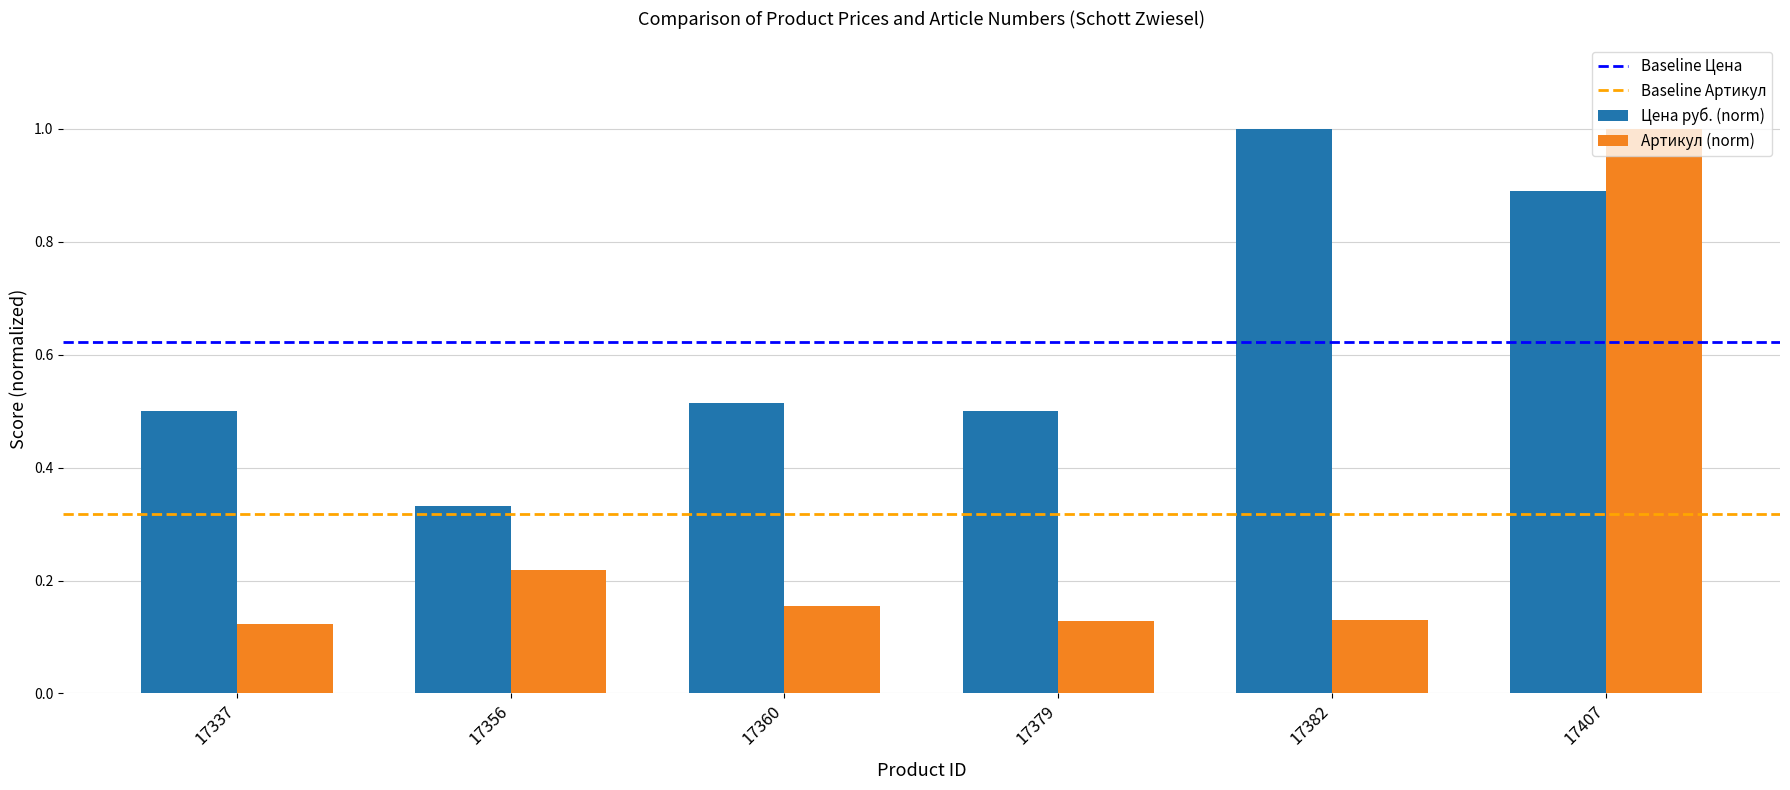

List the series in order of their overall mean, highest first.

Цена руб. (norm), Артикул (norm)